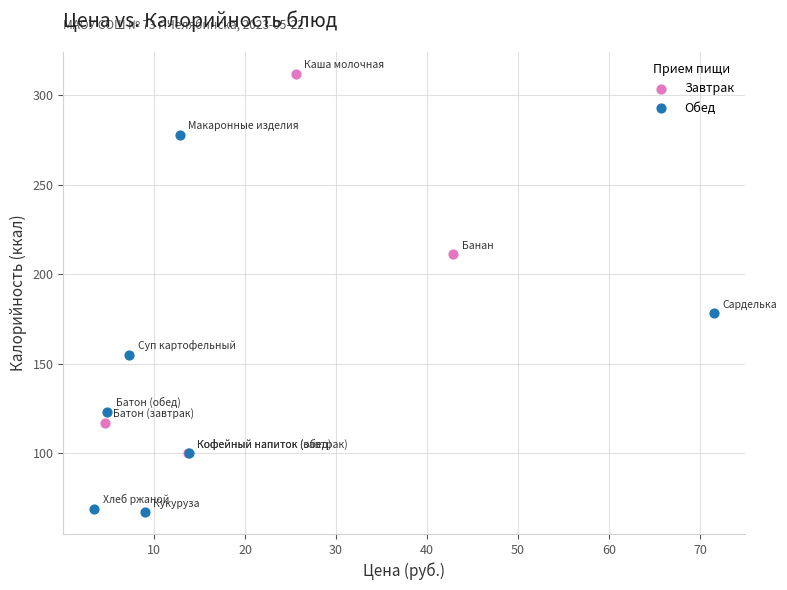

Which series contains the highest Y value?

Завтрак